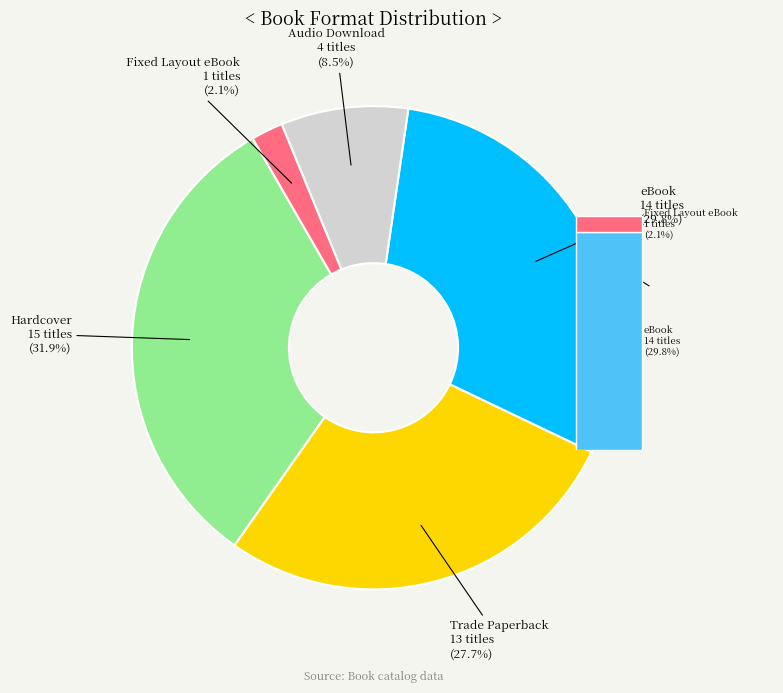

What is the smallest slice in the pie chart?

Fixed Layout eBook